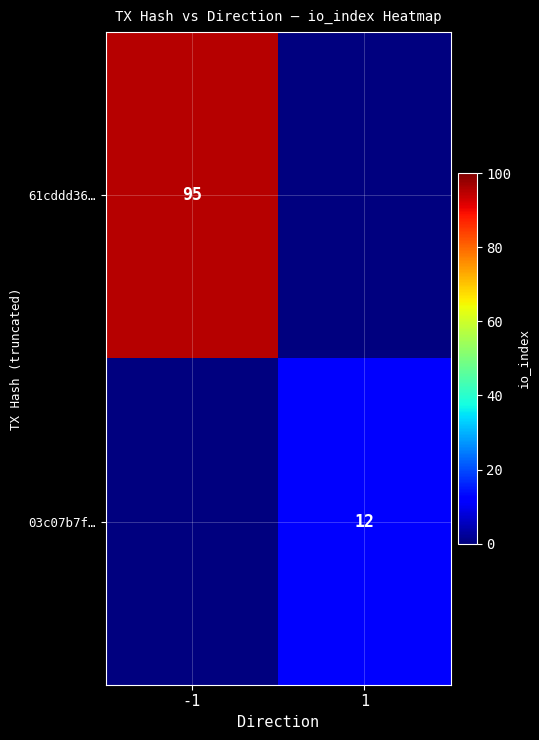

True or false: 61cddd36… has a value of 95 at -1.

True